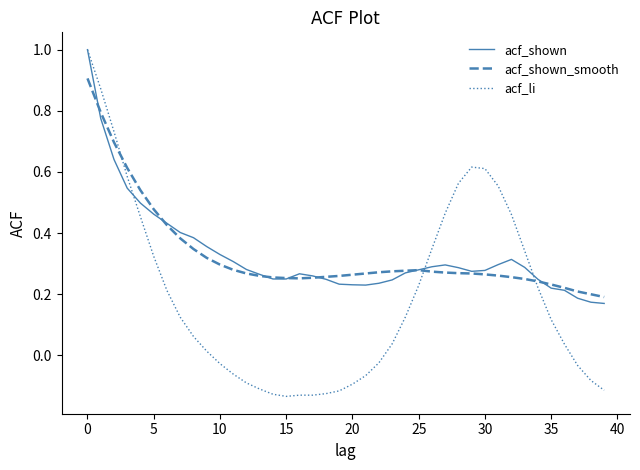

What is the maximum value for acf_li?

1.0